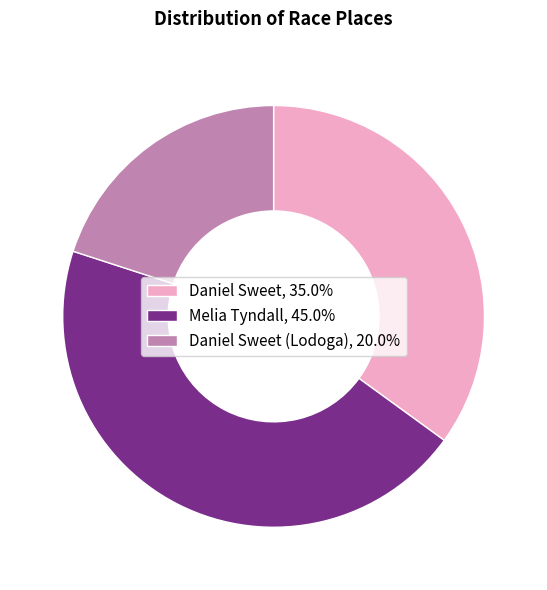

What is the ratio of the value at Melia Tyndall, 45.0% to the value at Daniel Sweet (Lodoga), 20.0%?

2.2